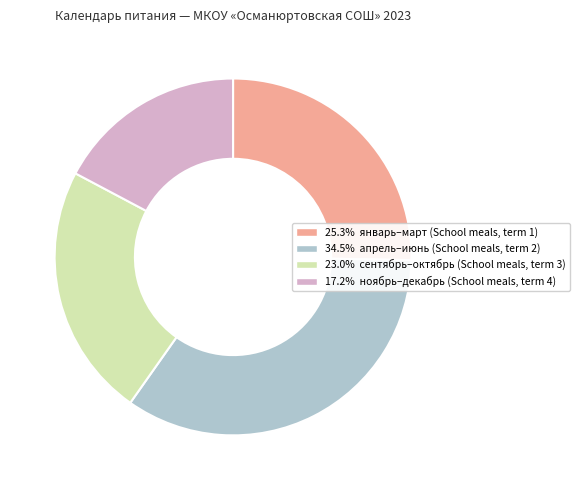

Is there any slice that represents more than half of the pie?

No